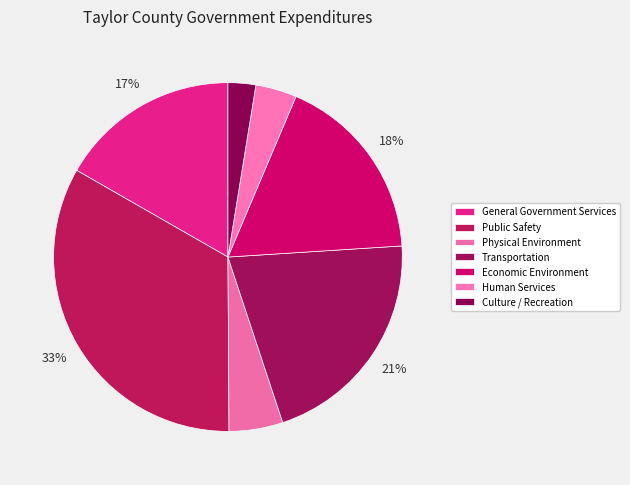

How many slices are in this pie chart?

7